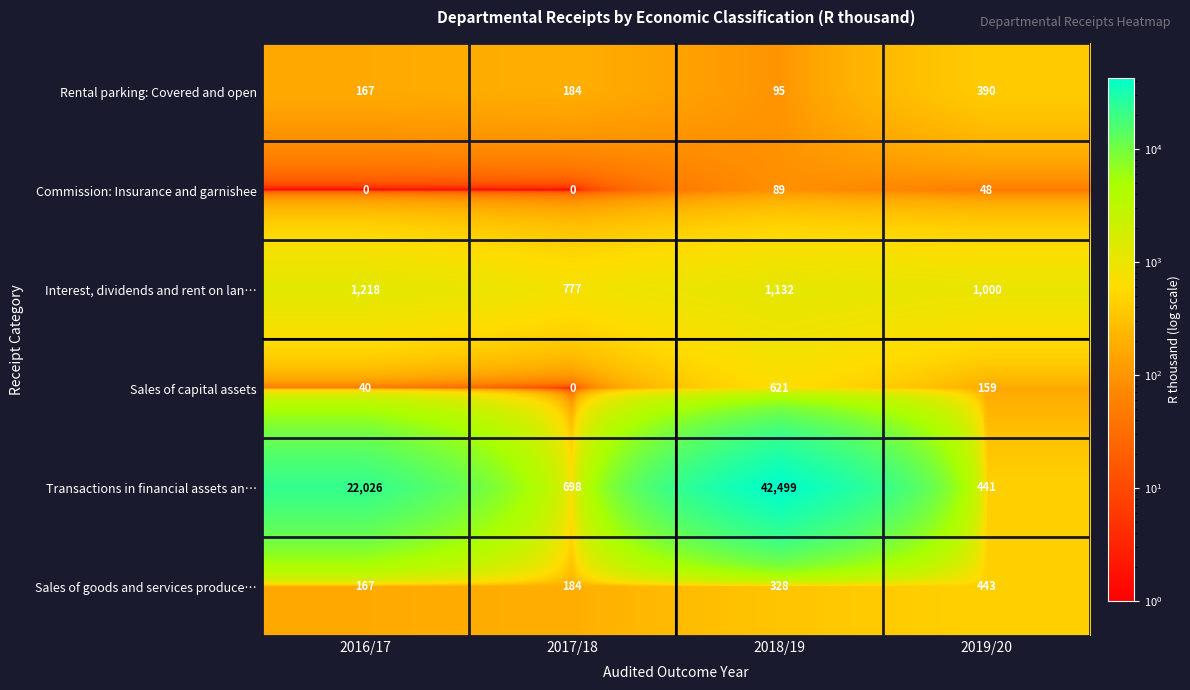

What is the sum of all Sales of capital assets values?

820